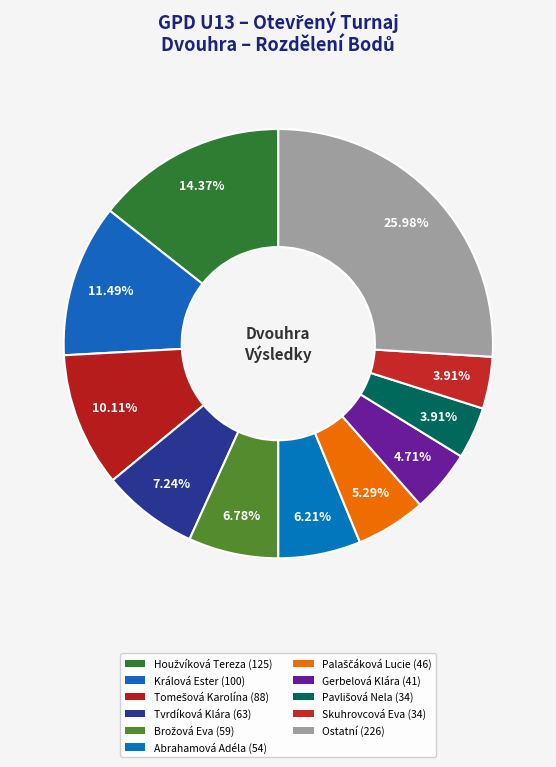

How many segments does this pie chart have?

11